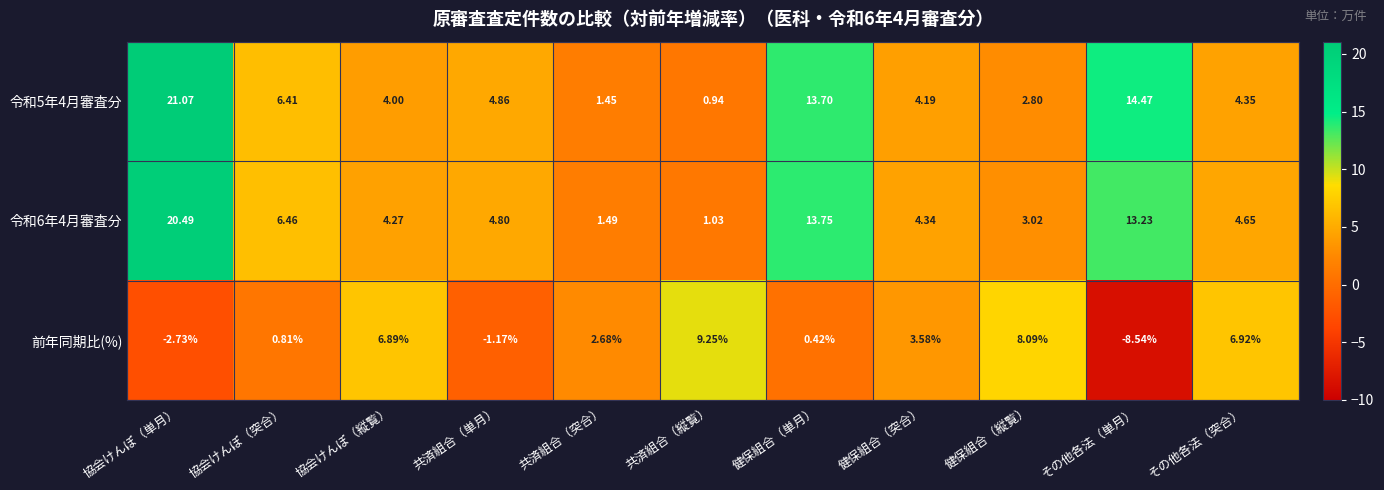

Where is 前年同期比(%) nearest to the value 0?

健保組合（単月）